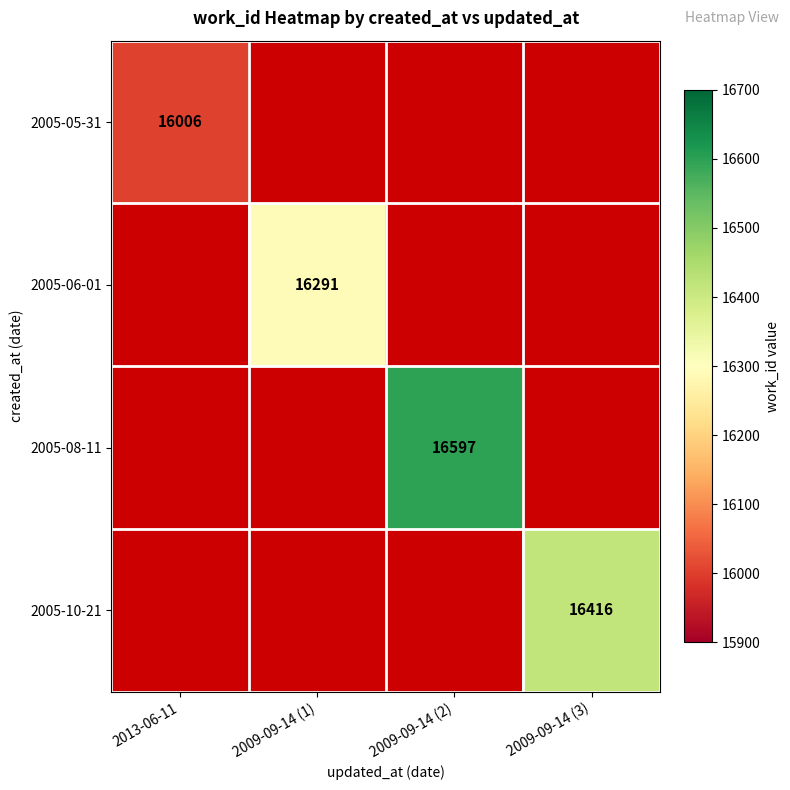

Is it true that 2005-10-21 equals 16416 at 2009-09-14 (3)?

True